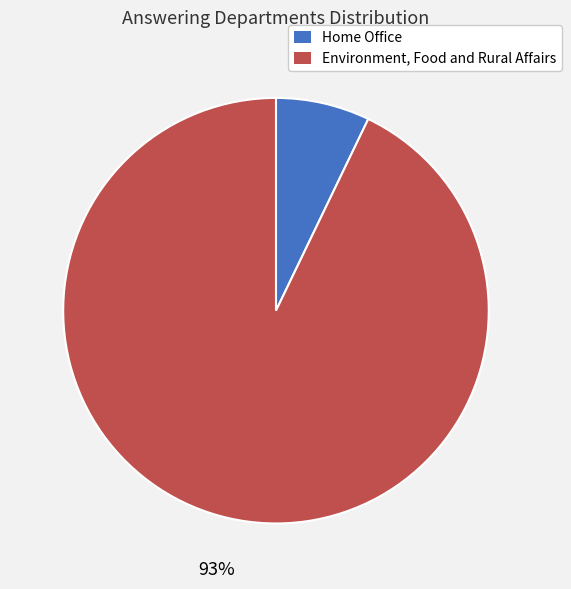

To the nearest percent, what is the difference between the Environment, Food and Rural Affairs and Home Office slice percentages?

86%